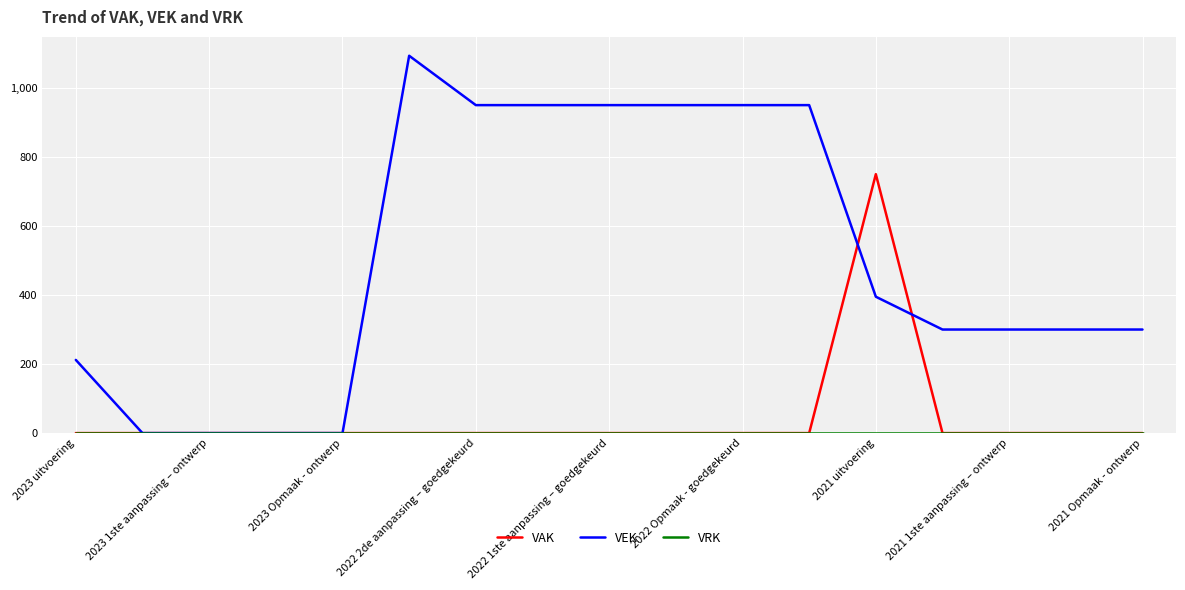

Which series has the largest total across all categories?

VEK